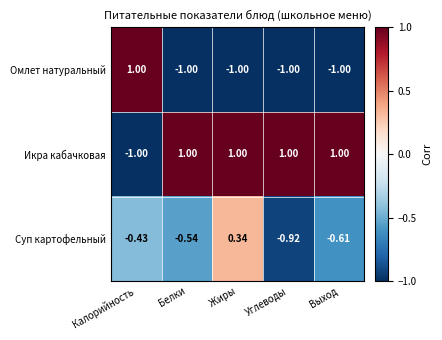

What is the greatest value displayed?

1.0